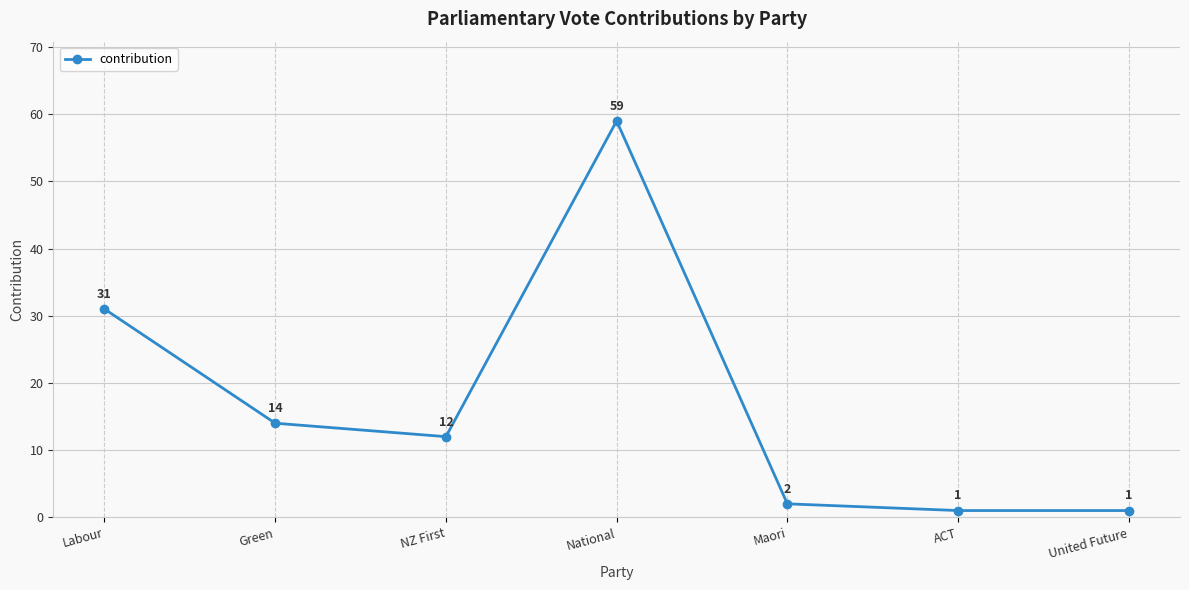

What is the smallest value displayed?

1